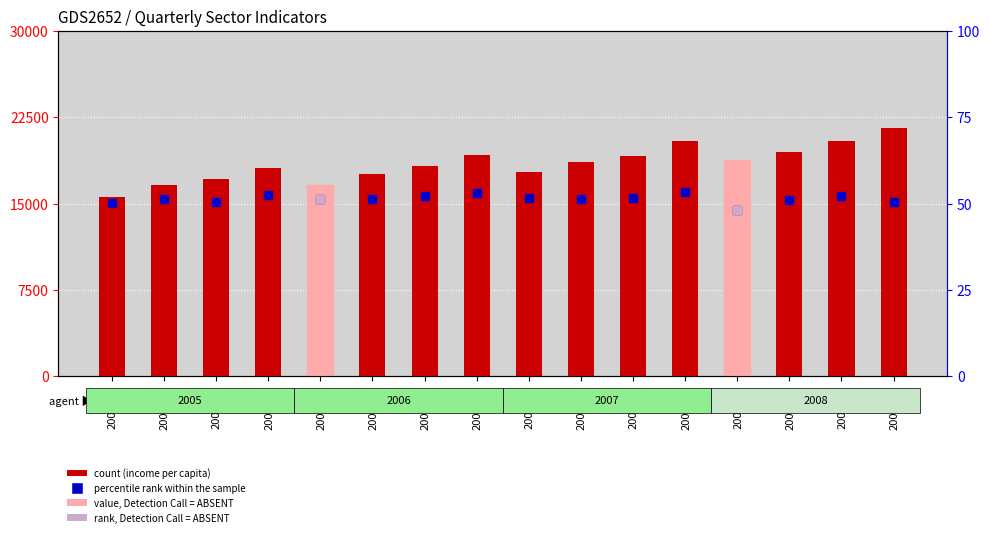

The value of Average monthly income per capita at 2005-Q2 is 16597.0. True or false?

True